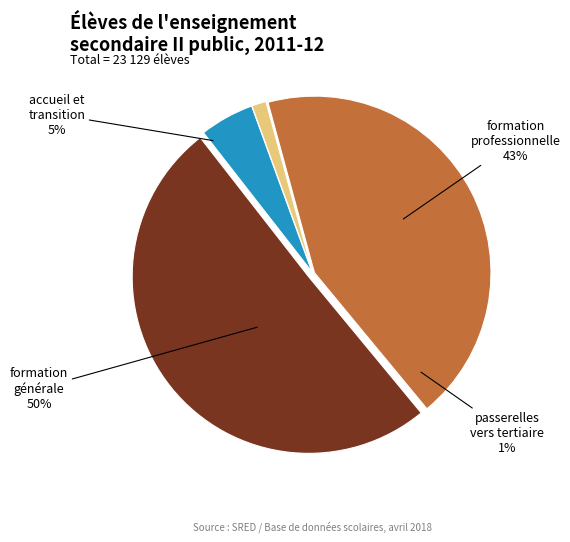

The Formation professionnelle slice represents 54% of the pie. True or false?

False